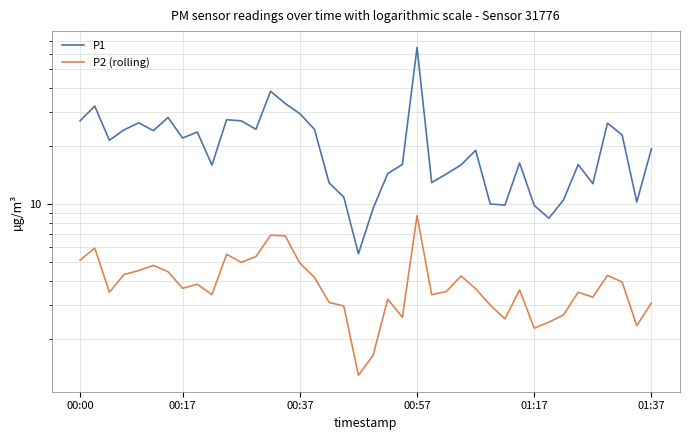

What is the approximate value of P2 (rolling) at 8?

3.9